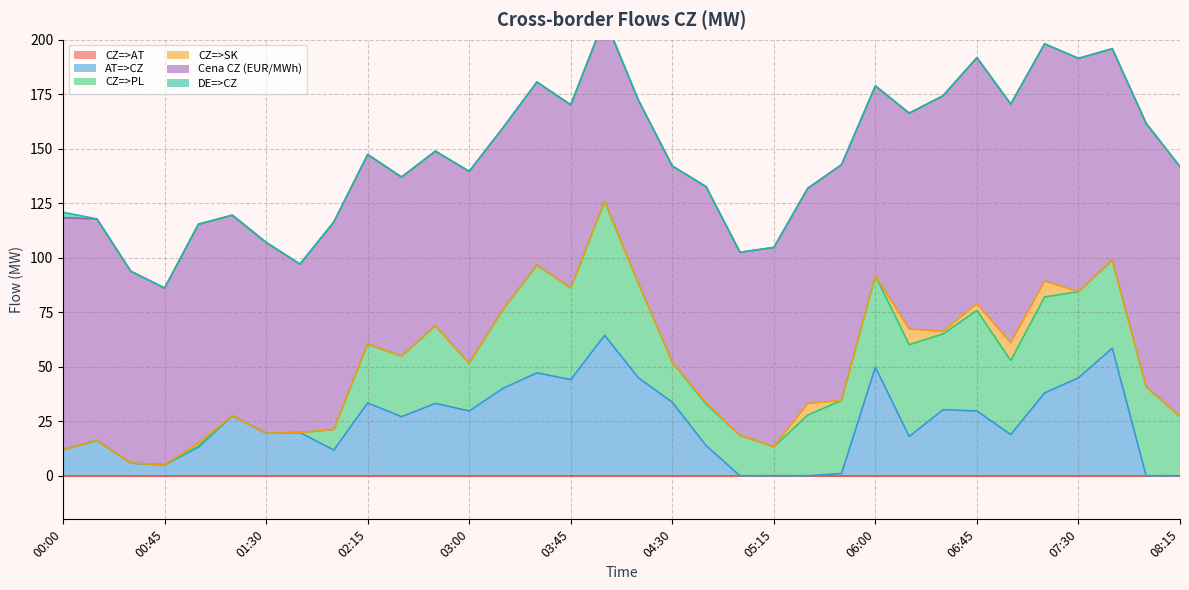

Reading left to right, what are all the values shown in this chart?

CZ=>AT: 0.0	0.0	0.0	0.0	0.0	0.0	0.0	0.0	0.0	0.0	0.0	0.0	0.0	0.0	0.0	0.0	0.0	0.0	0.0	0.0	0.0	0.0	0.0	0.0	0.0	0.0	0.0	0.0	0.0	0.0	0.0	0.0	0.0	0.0
AT=>CZ: 12.0	16.2	5.8	5.0	13.1	27.5	19.5	19.8	11.8	33.4	27.1	33.2	29.7	40.1	47.2	44.1	64.4	44.9	33.7	13.8	0.0	0.0	0.0	1.0	49.8	18.0	30.3	29.7	18.9	38.0	44.9	58.5	0.0	0.0
CZ=>PL: 0.0	0.0	0.0	0.0	0.6	0.0	0.0	0.0	9.4	27.0	27.7	35.6	21.9	36.2	49.4	42.0	61.4	43.3	18.4	19.0	18.5	13.3	27.8	33.6	42.0	42.1	34.8	46.1	33.9	44.0	39.5	40.4	40.8	27.2
CZ=>SK: 0.0	0.0	0.0	0.0	1.3	0.0	0.0	0.0	0.0	0.0	0.0	0.0	0.0	0.0	0.0	0.0	0.0	0.0	0.0	0.7	0.0	0.0	5.3	0.0	0.0	7.2	1.2	3.1	8.2	7.3	0.0	0.0	0.0	0.0
Cena CZ (EUR/MWh): 106.3	101.6	88.0	81.1	100.4	92.0	87.5	77.3	95.2	87.0	82.2	80.1	88.0	83.4	84.0	84.0	84.0	84.0	90.0	99.1	84.0	91.4	98.7	108.1	87.0	99.0	108.0	112.9	109.5	108.8	107.0	97.0	120.8	114.5
DE=>CZ: 2.5	0.0	0.0	0.0	0.0	0.0	0.0	0.0	0.0	0.0	0.0	0.0	0.0	0.0	0.0	0.0	0.0	0.0	0.0	0.0	0.0	0.0	0.0	0.0	0.0	0.0	0.0	0.0	0.0	0.0	0.0	0.0	0.0	0.0